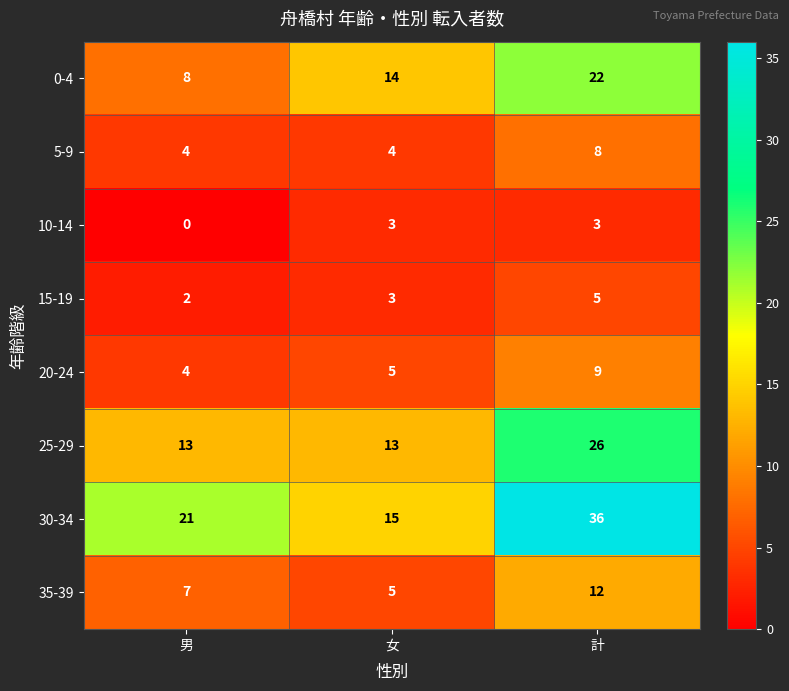

What value does the 5-9 series have at 男?

4